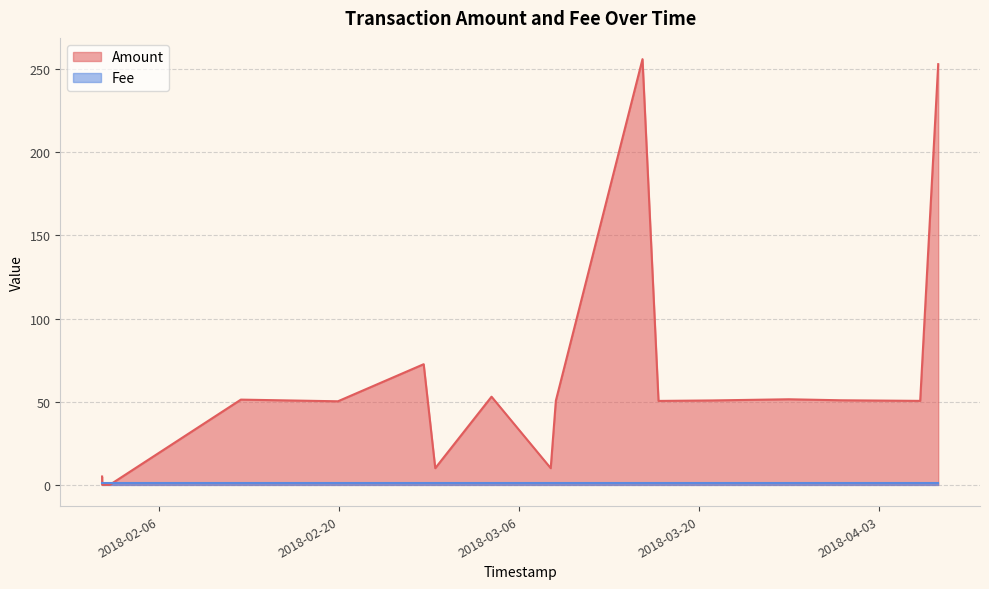

Count the number of data series in this chart.

2